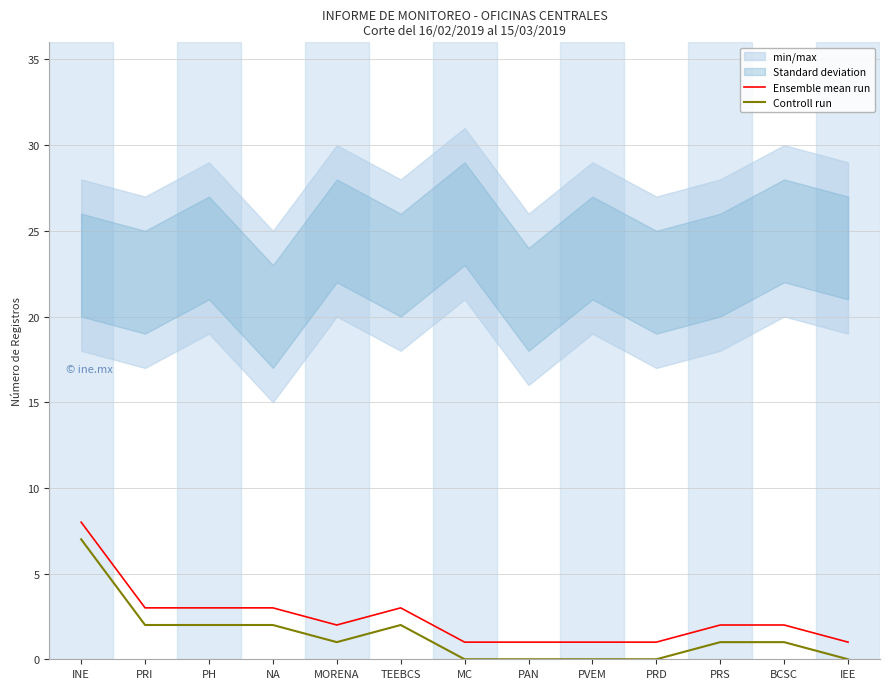

The value of Ensemble mean run at INE is 8. True or false?

True